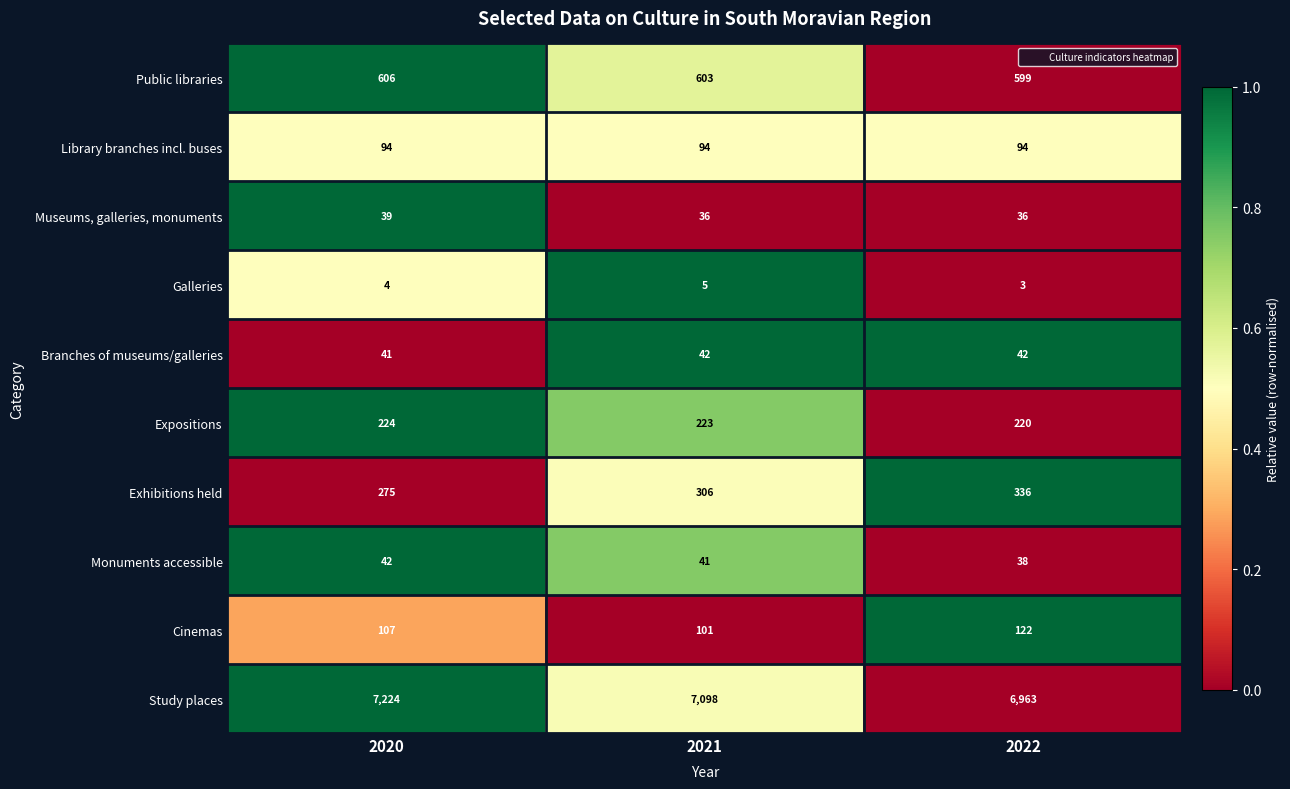

Reading left to right, transcribe all the data shown in this chart.

Public libraries: 2020=606	2021=603	2022=599
Library branches incl. buses: 2020=94	2021=94	2022=94
Museums, galleries, monuments: 2020=39	2021=36	2022=36
Galleries: 2020=4	2021=5	2022=3
Branches of museums/galleries: 2020=41	2021=42	2022=42
Expositions: 2020=224	2021=223	2022=220
Exhibitions held: 2020=275	2021=306	2022=336
Monuments accessible: 2020=42	2021=41	2022=38
Cinemas: 2020=107	2021=101	2022=122
Study places: 2020=7224	2021=7098	2022=6963